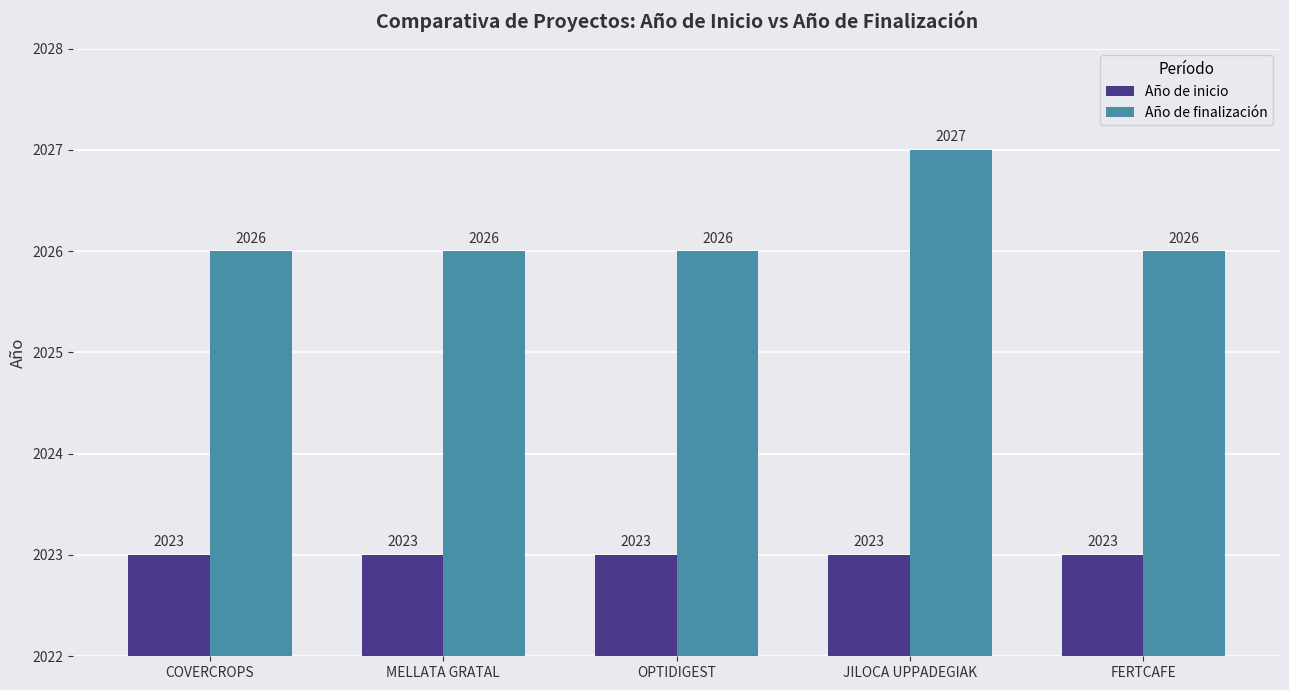

Which series has the widest spread of values?

Año de finalización